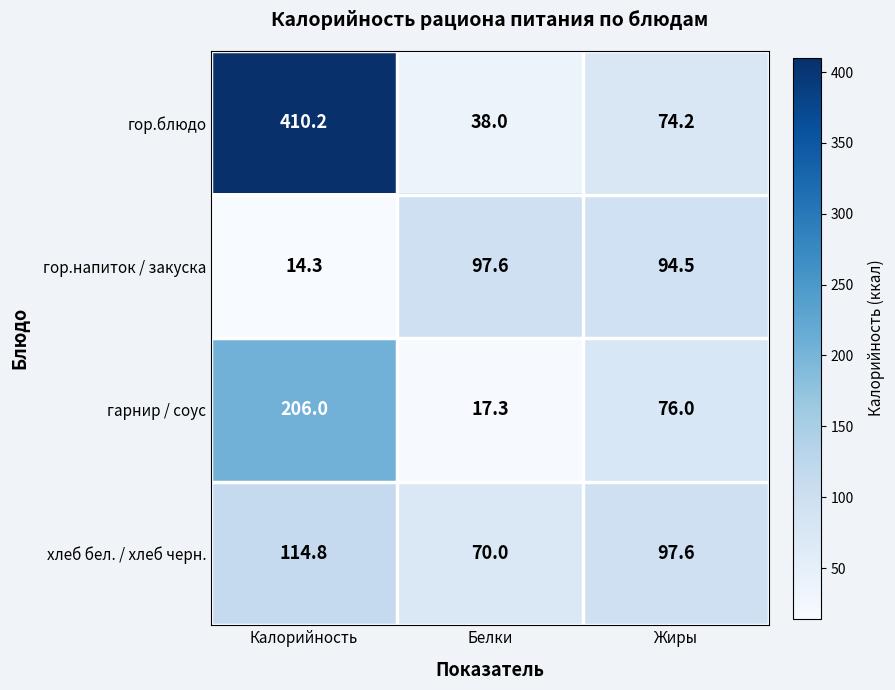

What is the approximate value of гор.напиток / закуска at Белки?

97.6